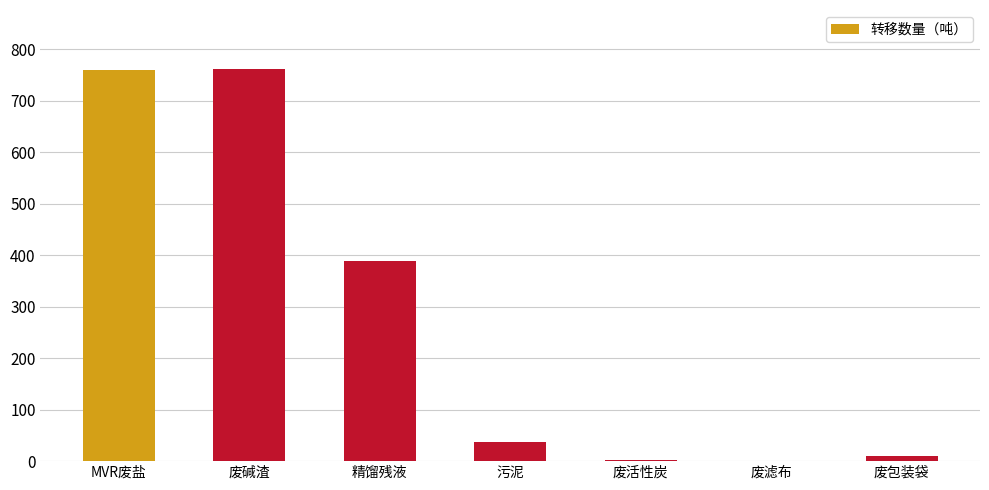

How many data points are above 37?

4